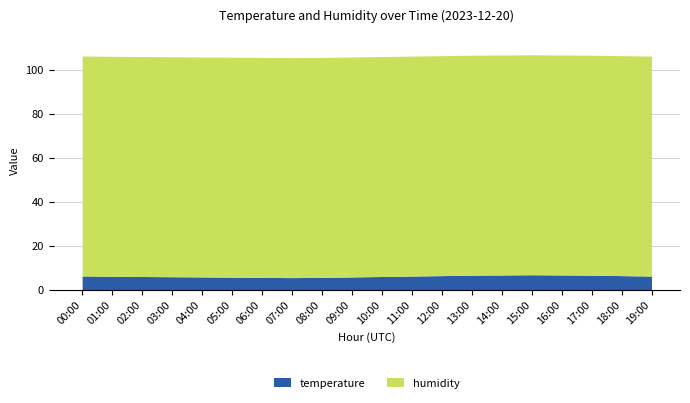

Reading left to right, list all the values displayed in this chart.

temperature: 00:00=6.3	01:00=6.2	02:00=6.1	03:00=6.0	04:00=5.9	05:00=5.8	06:00=5.7	07:00=5.6	08:00=5.7	09:00=5.9	10:00=6.1	11:00=6.3	12:00=6.5	13:00=6.7	14:00=6.8	15:00=6.9	16:00=6.8	17:00=6.7	18:00=6.5	19:00=6.3
humidity: 00:00=99.9	01:00=99.9	02:00=99.9	03:00=99.9	04:00=99.9	05:00=99.9	06:00=99.9	07:00=99.9	08:00=99.9	09:00=99.9	10:00=99.9	11:00=99.9	12:00=99.9	13:00=99.9	14:00=99.9	15:00=99.9	16:00=99.9	17:00=99.9	18:00=99.9	19:00=99.9